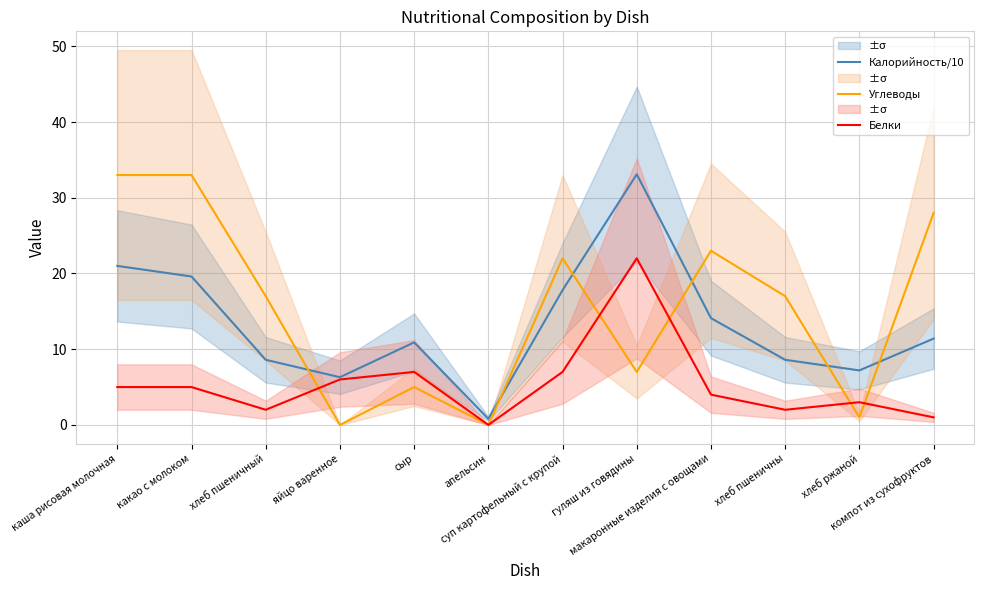

At which category does Белки reach its first local peak?

сыр